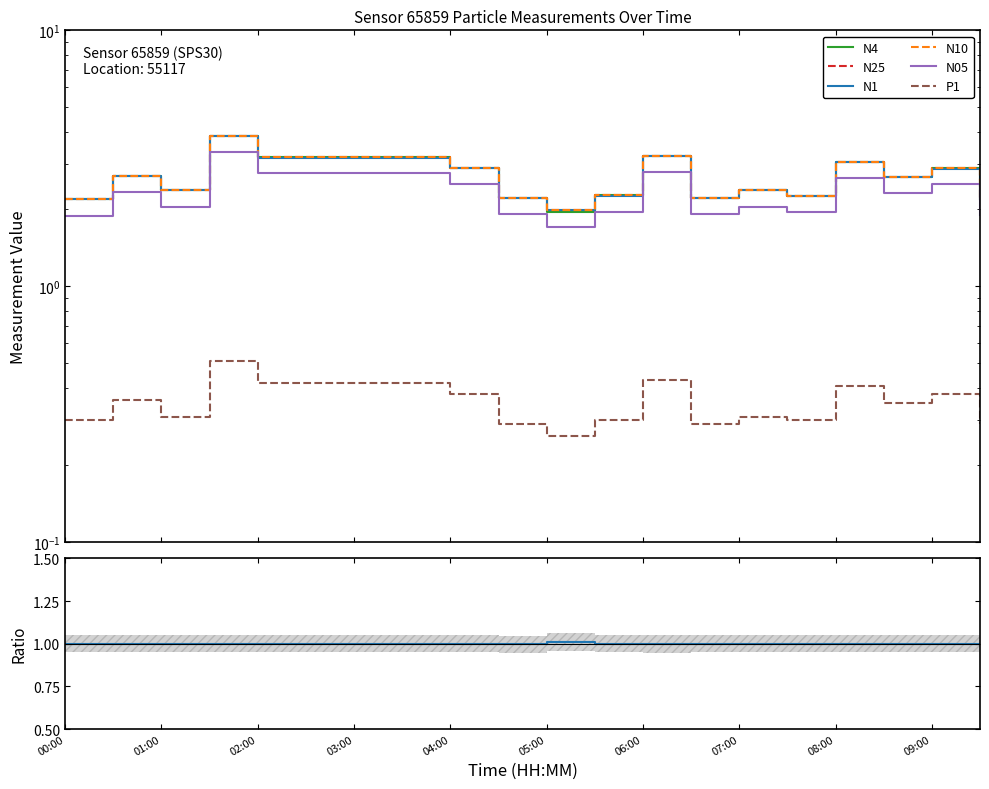

Which label corresponds to the largest value in the chart?

01:30